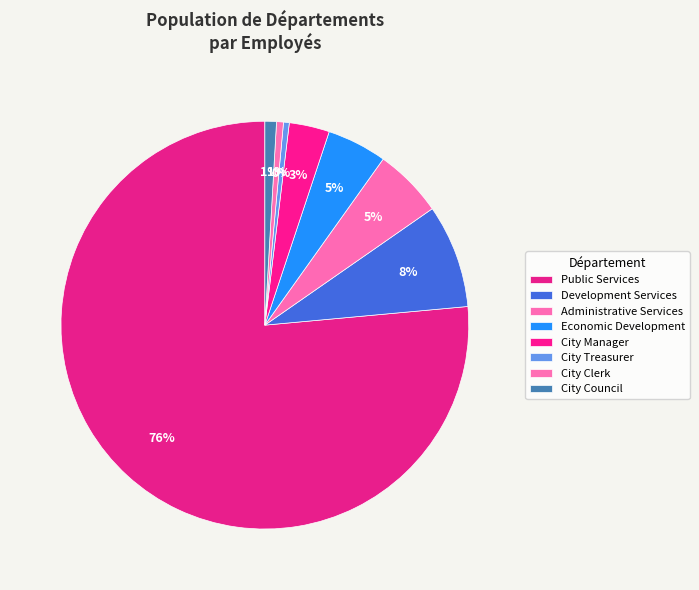

The Administrative Services slice represents 5% of the pie. True or false?

True